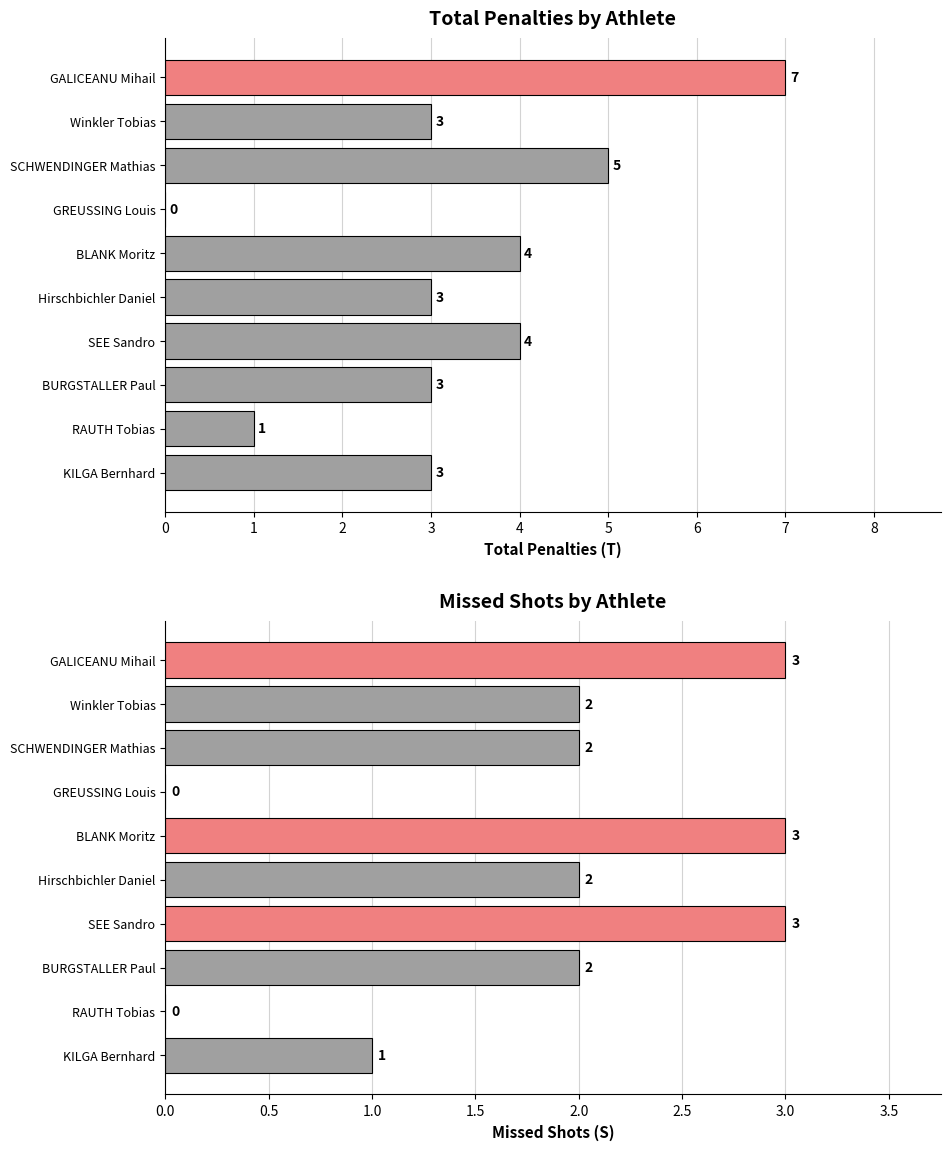

What is the sum of the Total Penalties (T) values at 2 and 5?

7